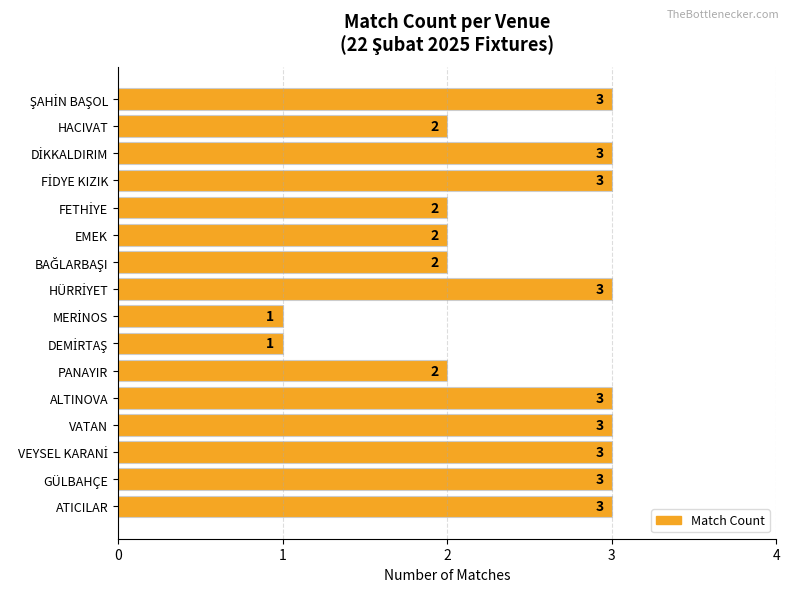

What is the ratio of the value at VATAN to the value at ATICILAR?

1.0